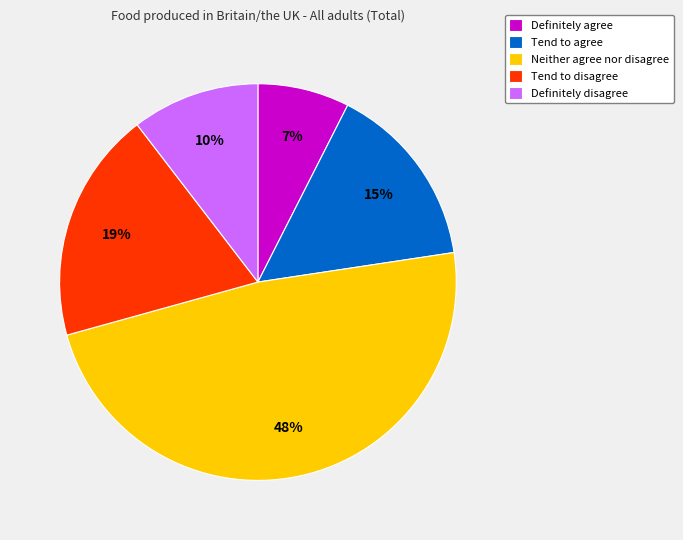

What is the largest slice in the pie chart?

Neither agree nor disagree